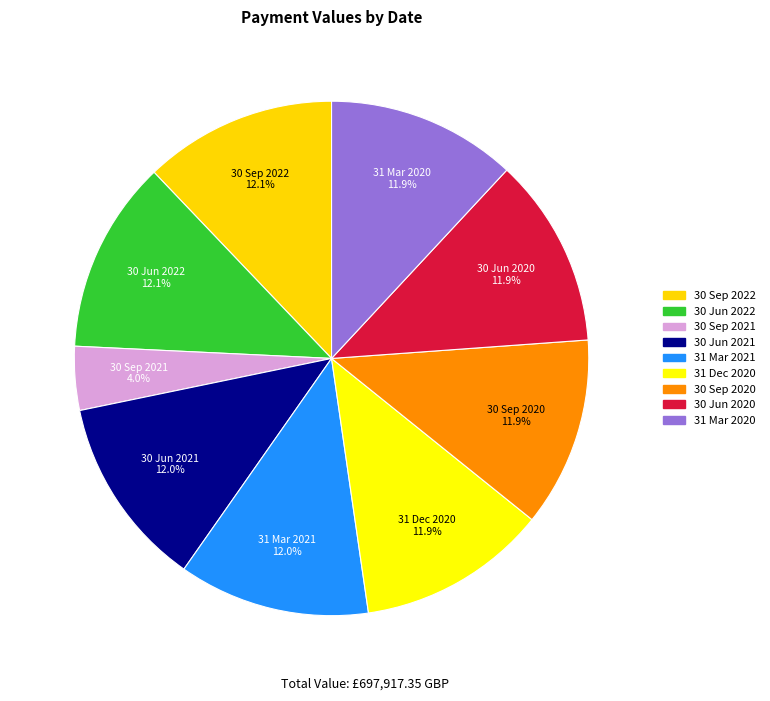

To the nearest percent, what portion does 30 Jun 2021 represent?

12%